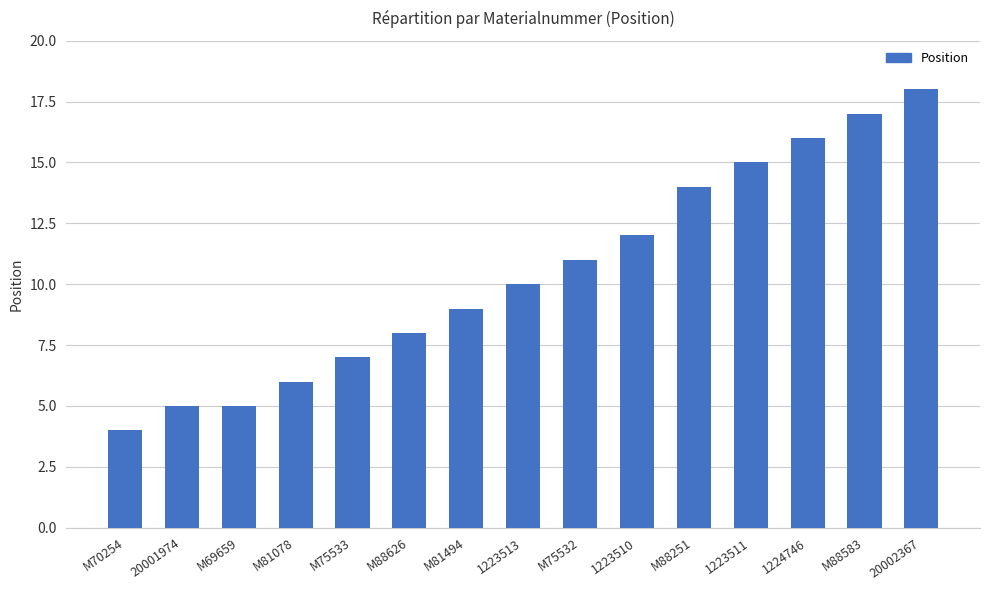

How many distinct data groups are displayed?

1